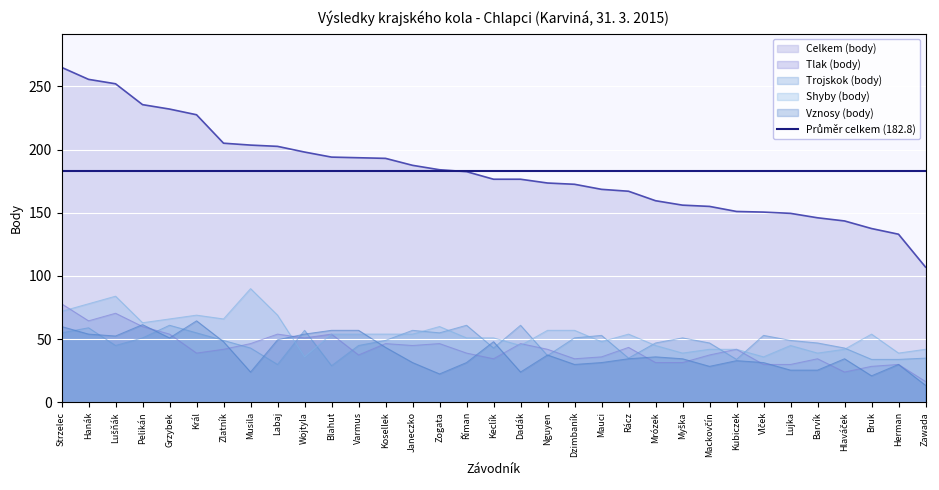

What is the lowest value of the Vznosy (body) series?

13.5